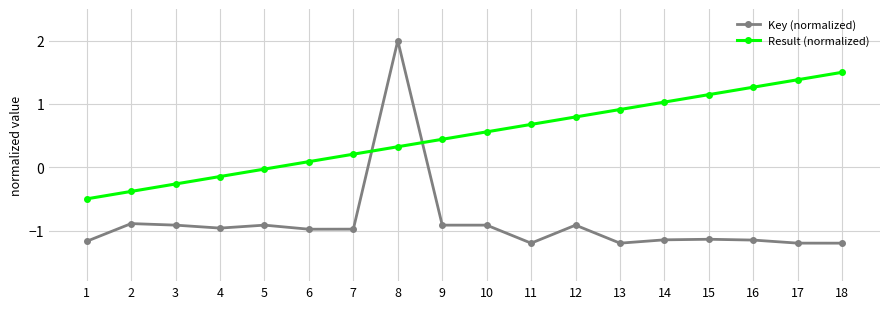

At which category is the sum across all series the highest?

8